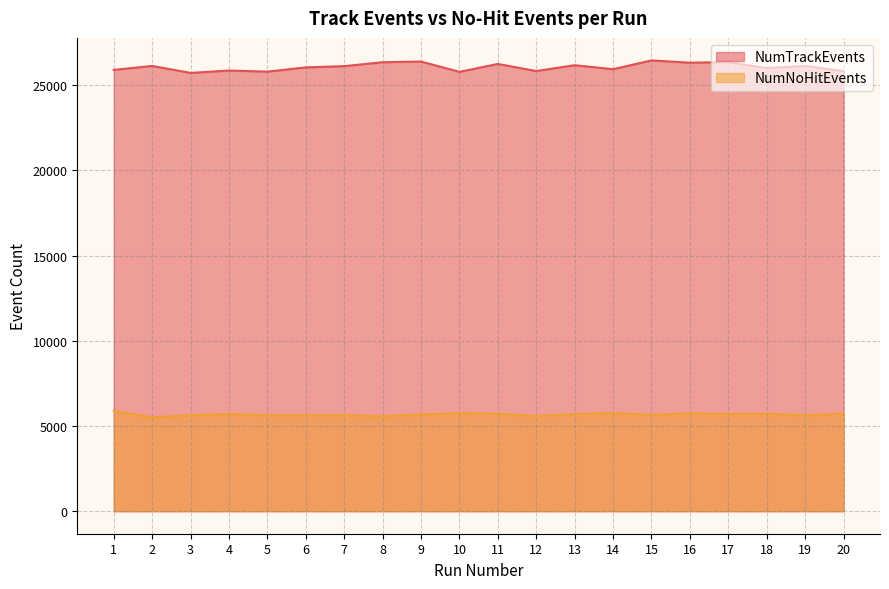

What is the smallest value displayed?

5515